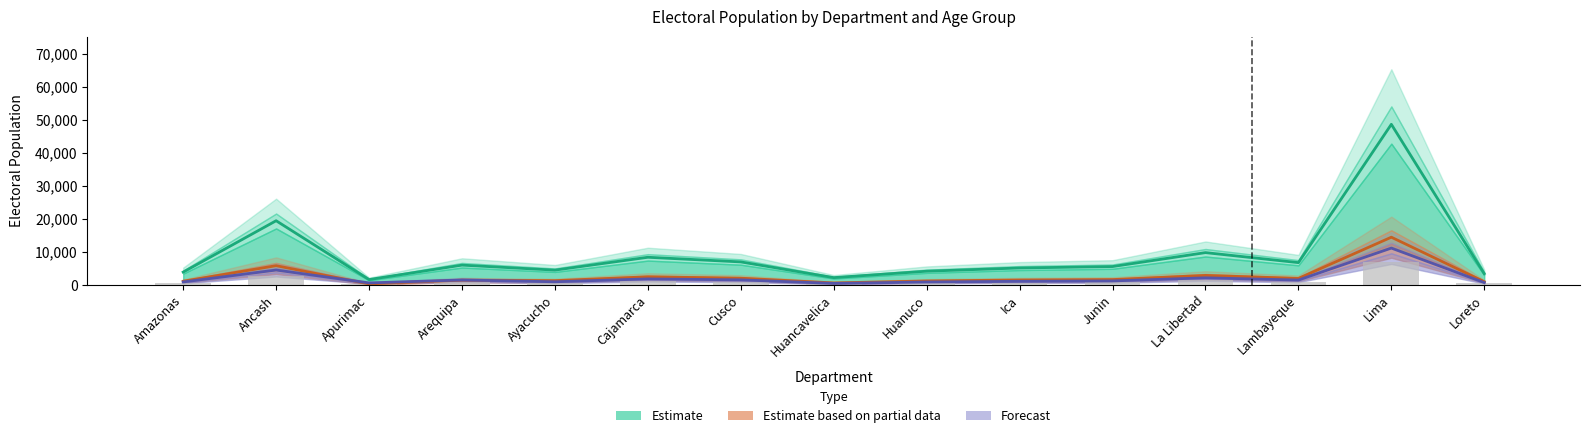

Does the chart contain stacked bars?

No